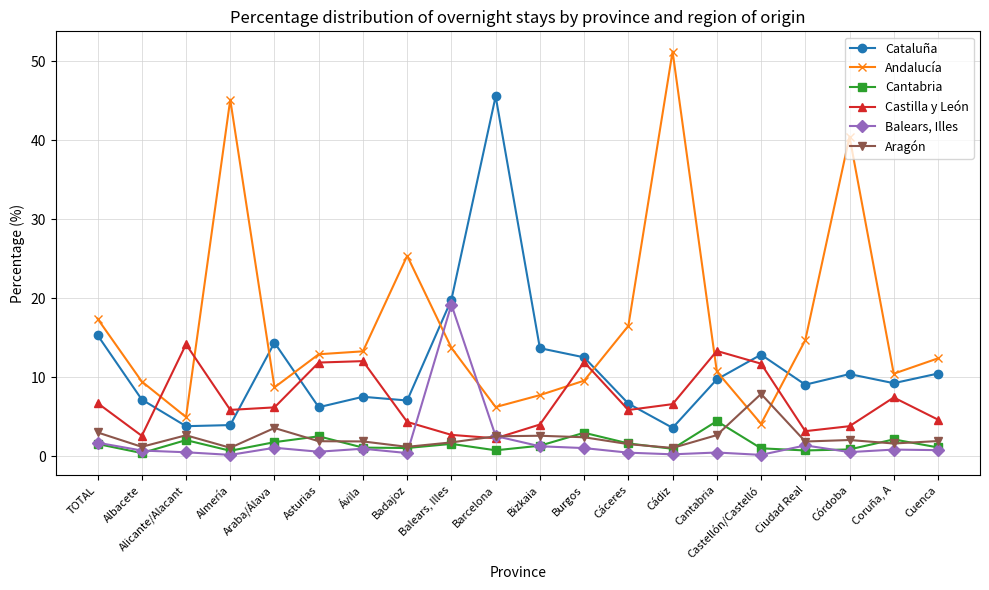

True or false: Andalucía has more than 0 interior local peaks.

True